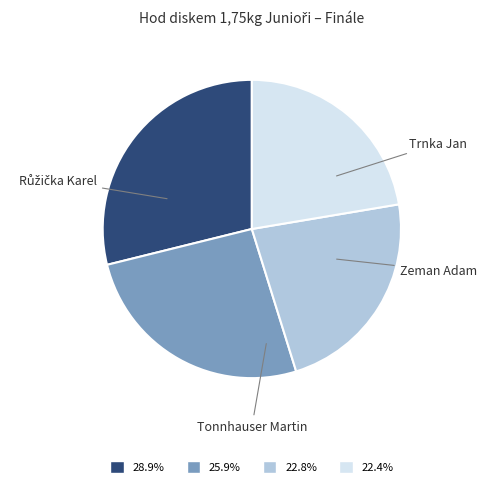

True or false: Růžička Karel accounts for 30% of the total.

False